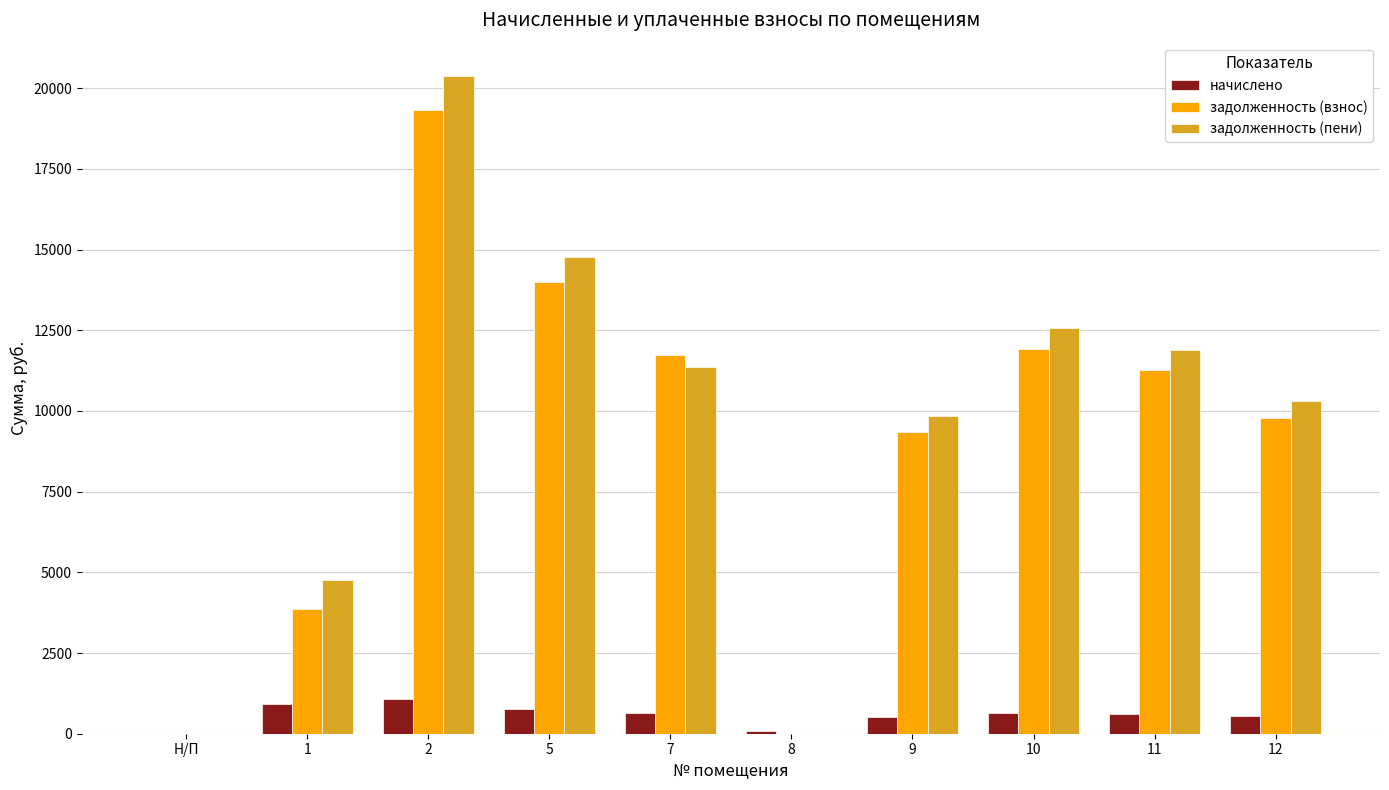

What is the difference between the задолженность (пени) values at 1 and 9?

5083.5